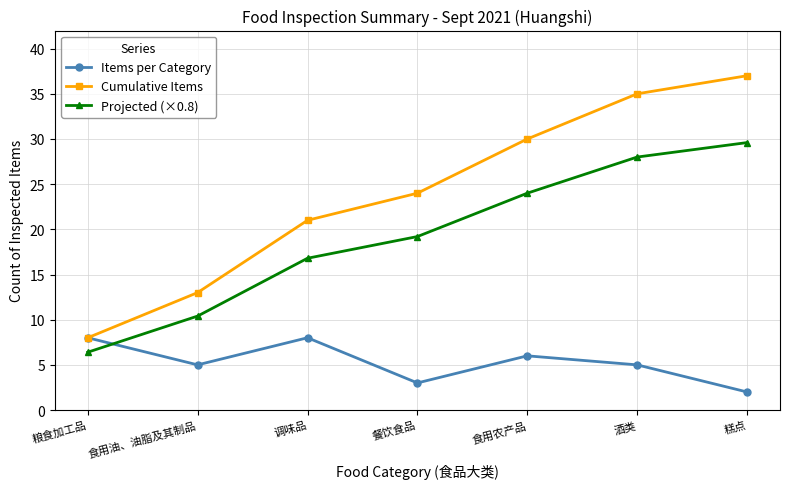

Which category has the highest value in the Cumulative Items series?

糕点